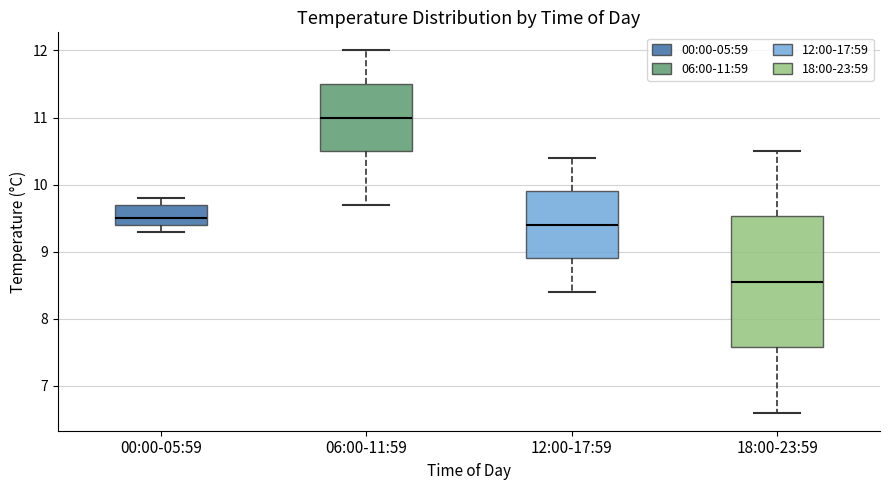

Reading left to right, read every box against the y-axis: the position of its median line, the range the box covers, and the ends of its whiskers. The values are not printed on the chart, so give them approximately, as read against the axis.

00:00-05:59: median 9.5, box 9.4 to 9.7, whiskers 9.3 to 9.8
06:00-11:59: median 11.0, box 10.5 to 11.5, whiskers 9.7 to 12.0
12:00-17:59: median 9.4, box 8.9 to 9.9, whiskers 8.4 to 10.4
18:00-23:59: median 8.6, box 7.6 to 9.5, whiskers 6.6 to 10.5